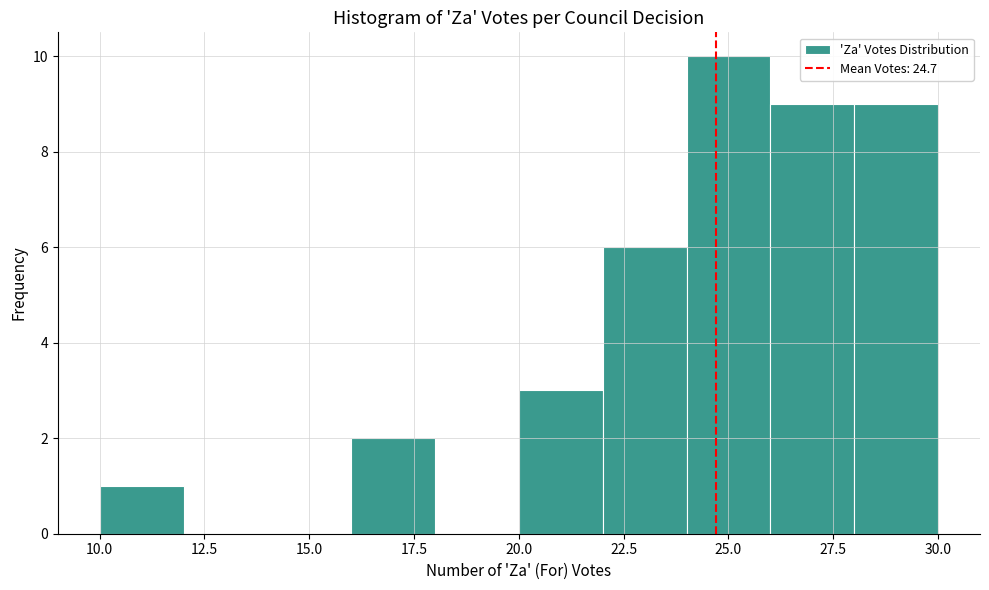

Over which range of the x-axis is the bar tallest?

24 to 26